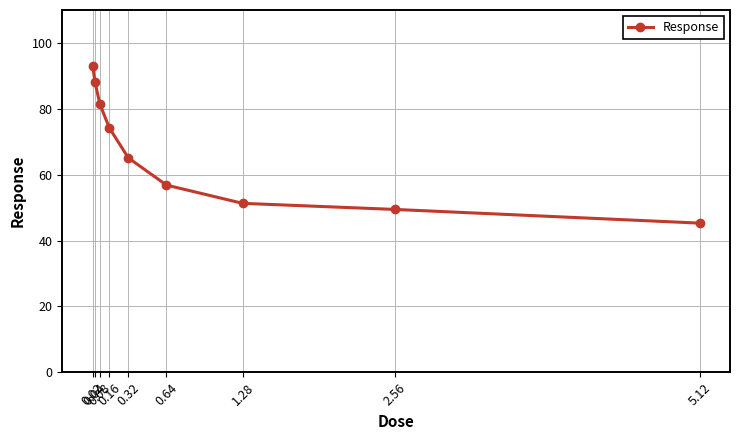

What is the approximate value at 1.28?

51.3